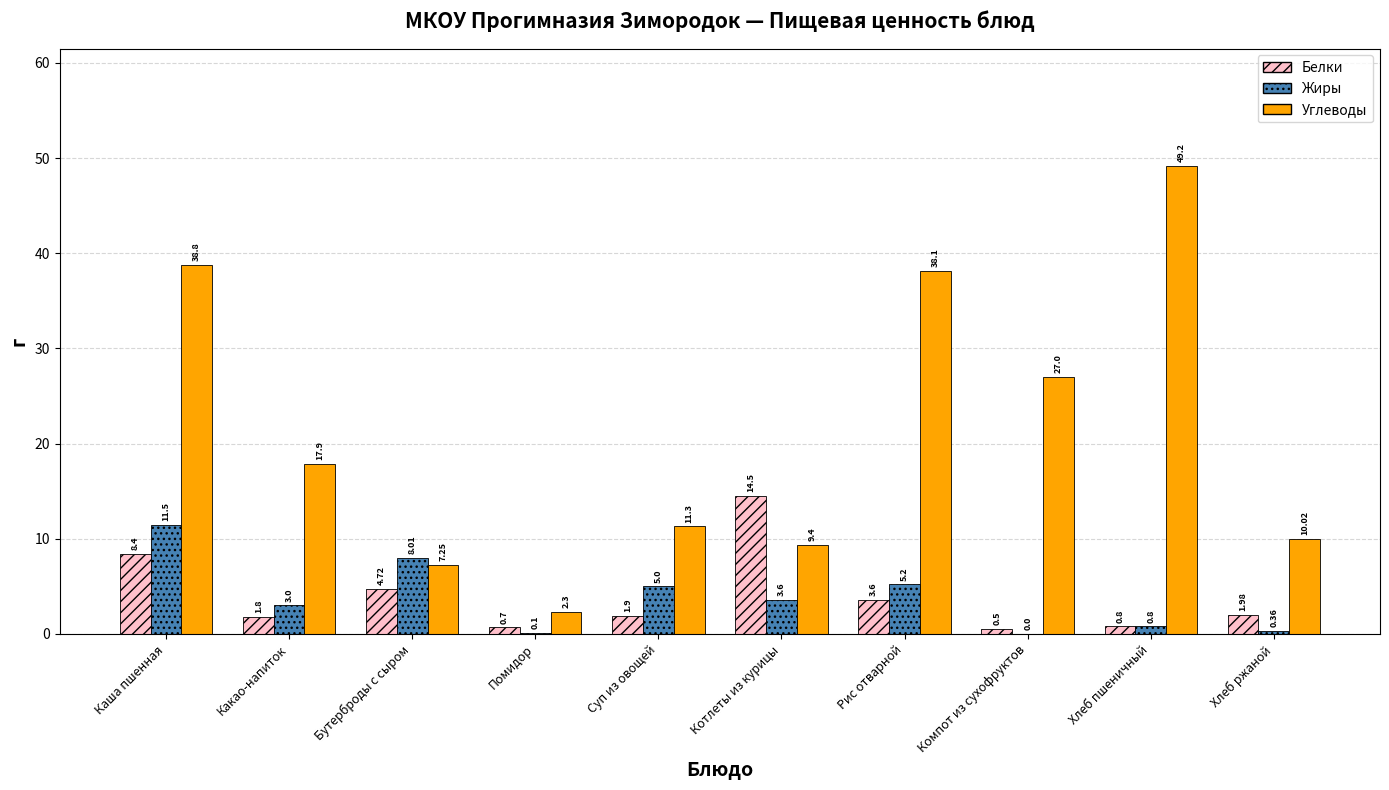

How many groups of bars are there?

10